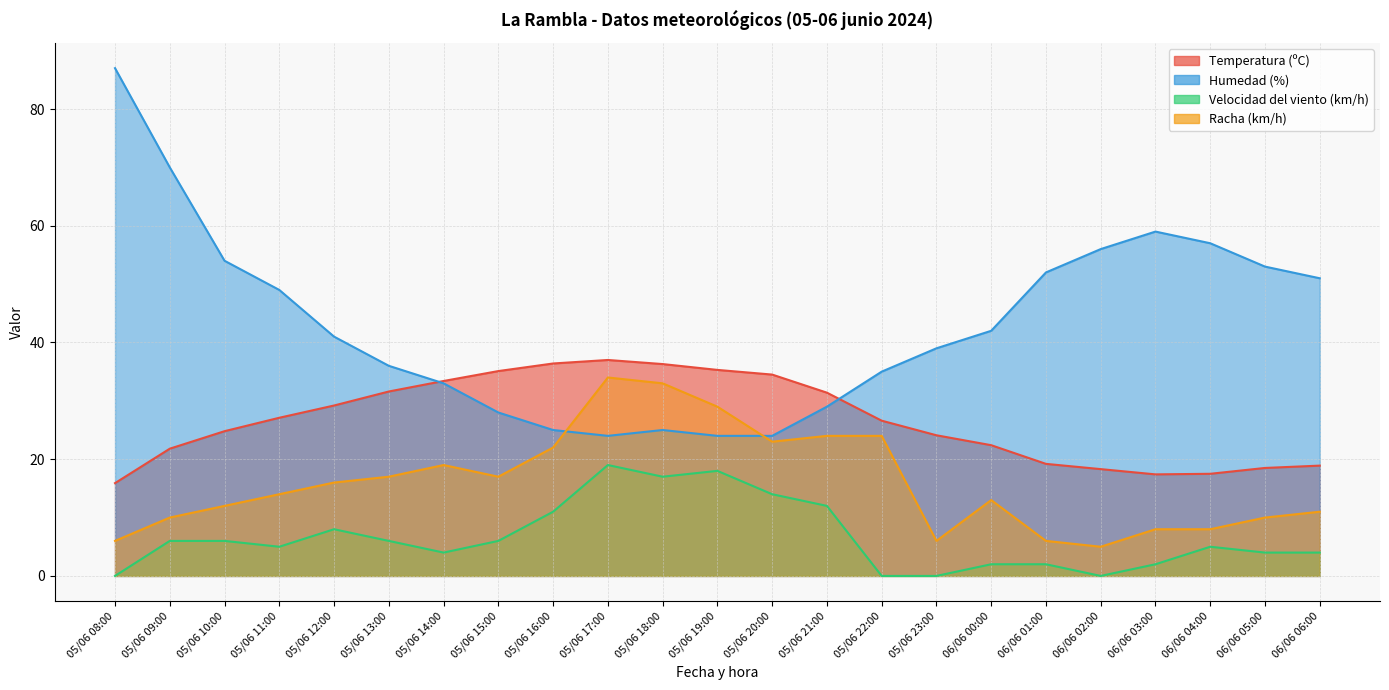

True or false: Velocidad del viento (km/h) has a value of 2.9 at 05/06 20:00.

False